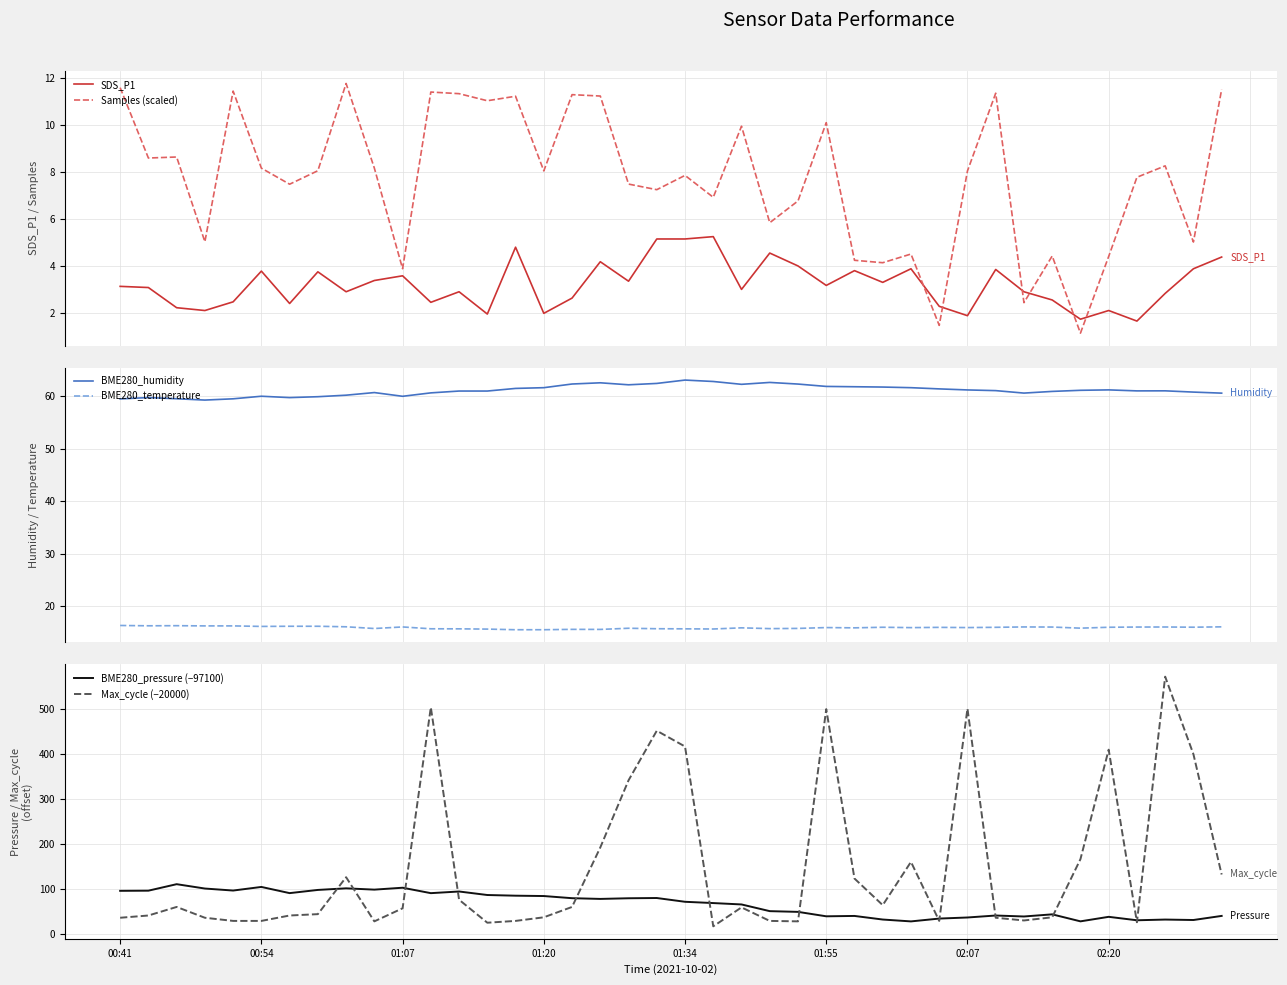

True or false: BME280_temperature and Max_cycle (−20000) cross at least once.

False